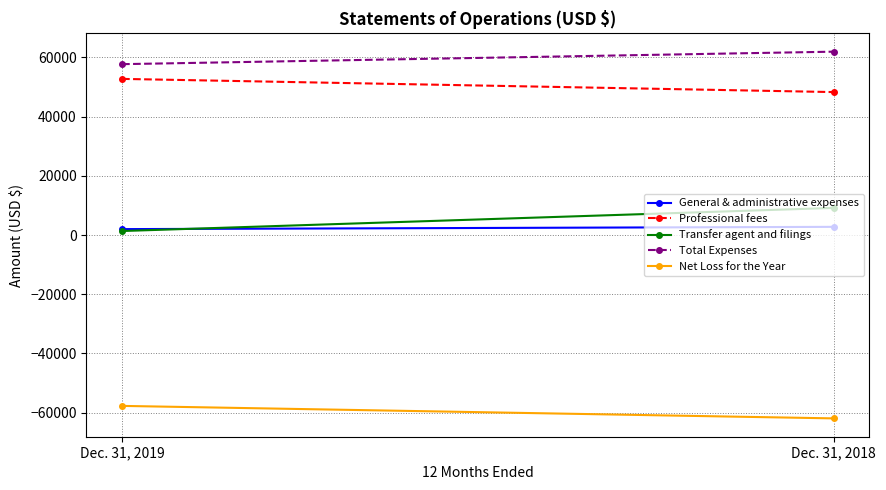

What is the difference between the highest and lowest values at Dec. 31, 2018?

123838